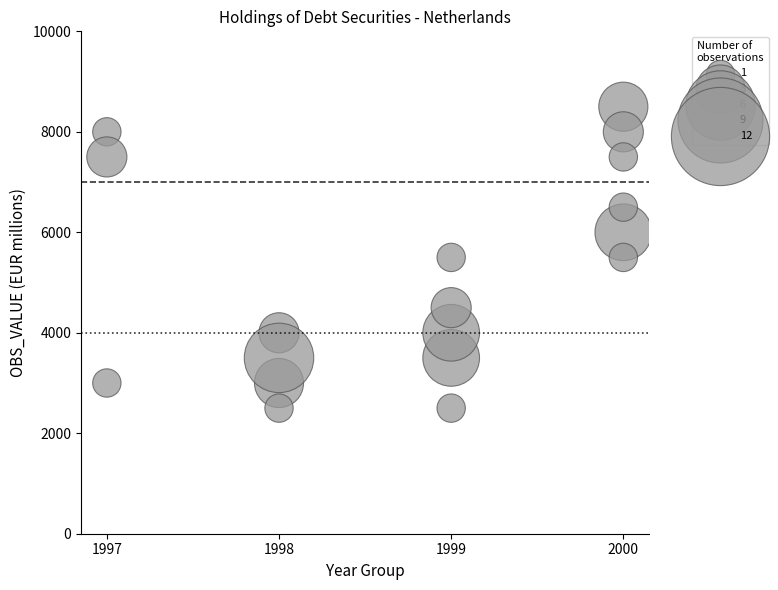

What is the range of X values (max minus min)?

3